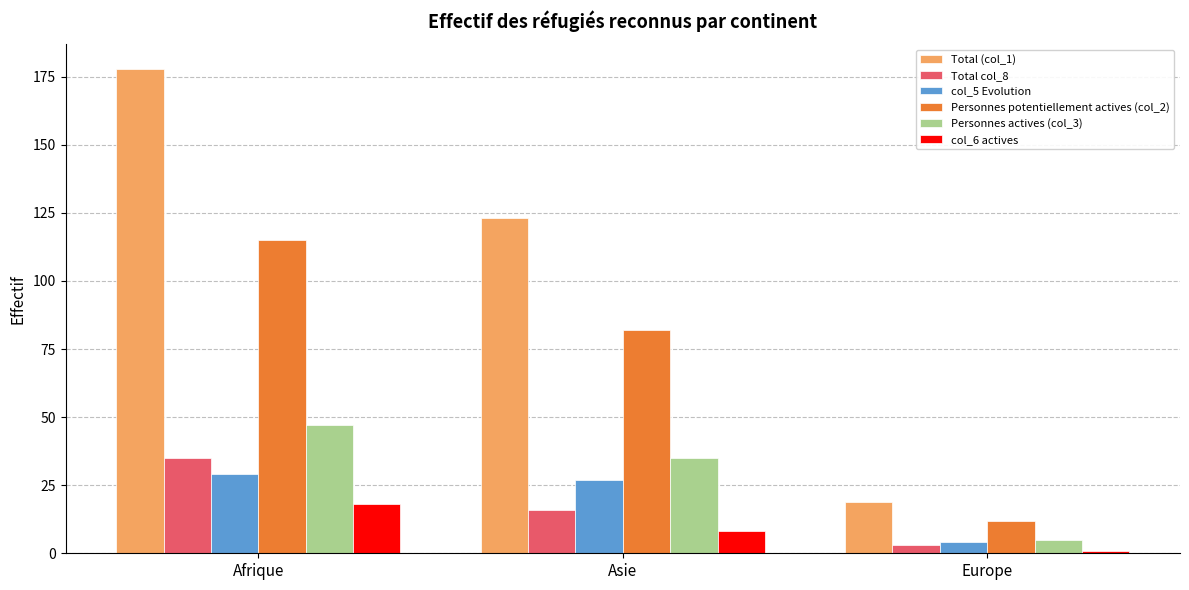

Reading left to right, list all the values displayed in this chart.

Total (col_1): 178	123	19
Total col_8: 35	16	3
col_5 Evolution: 29	27	4
Personnes potentiellement actives (col_2): 115	82	12
Personnes actives (col_3): 47	35	5
col_6 actives: 18	8	1